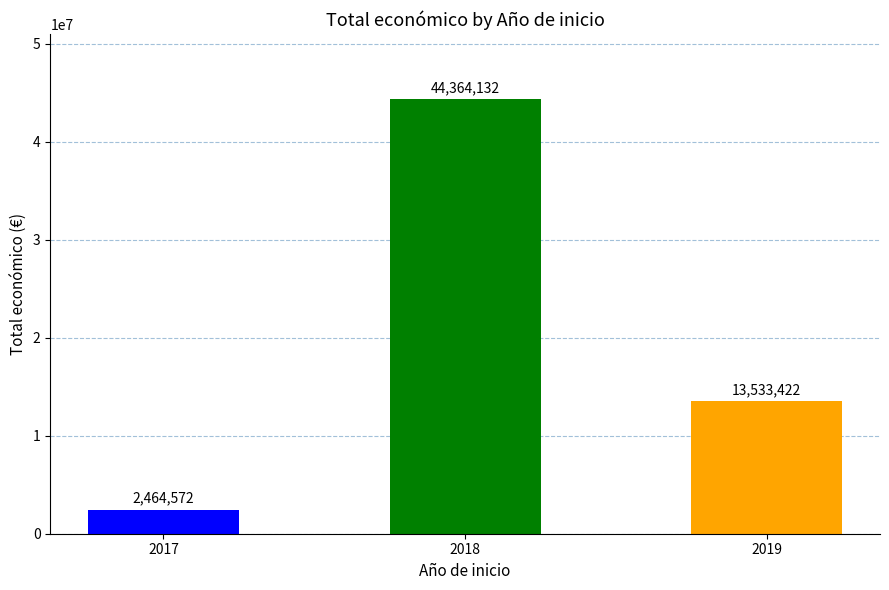

List the labels in order of value, smallest first.

2017, 2019, 2018